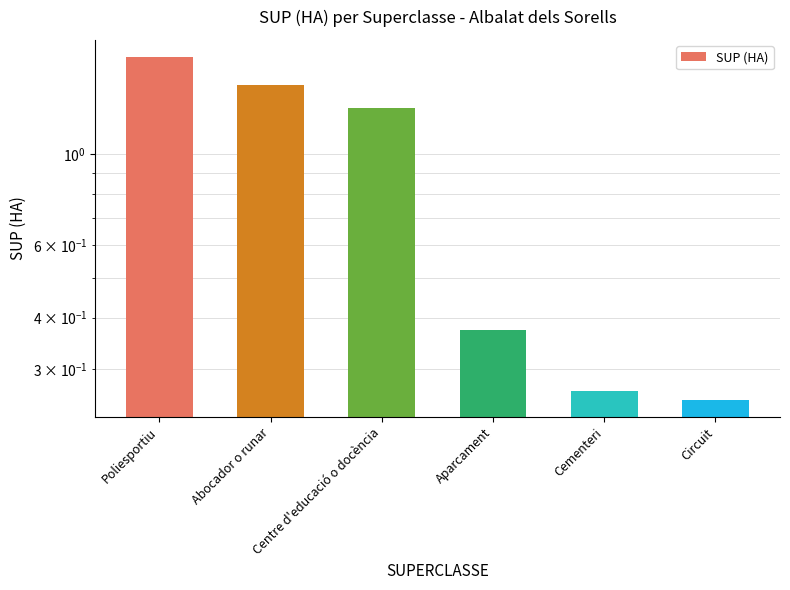

What is the sum of all values?

5.4